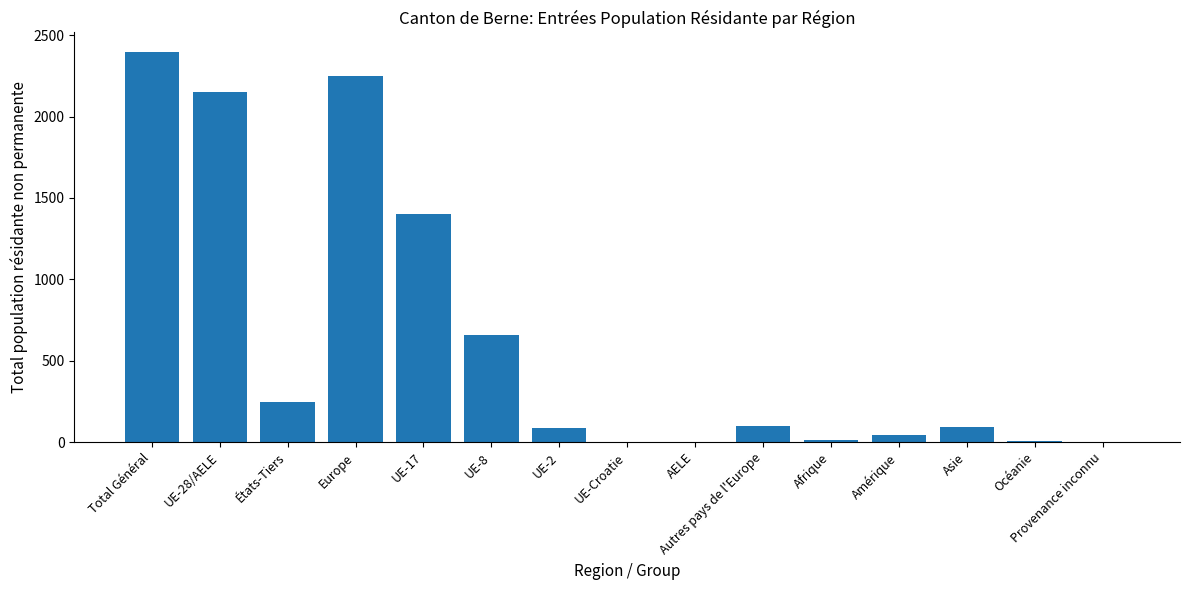

What is the difference between the values at UE-8 and Total Général?

1737